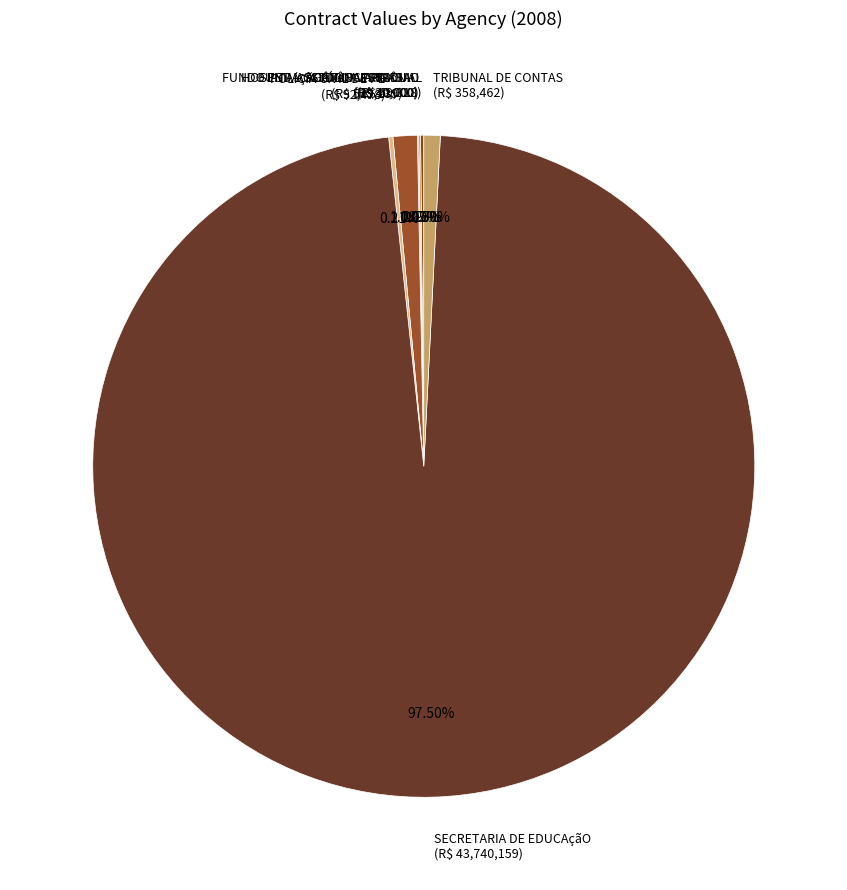

Is there any slice that represents more than half of the pie?

Yes